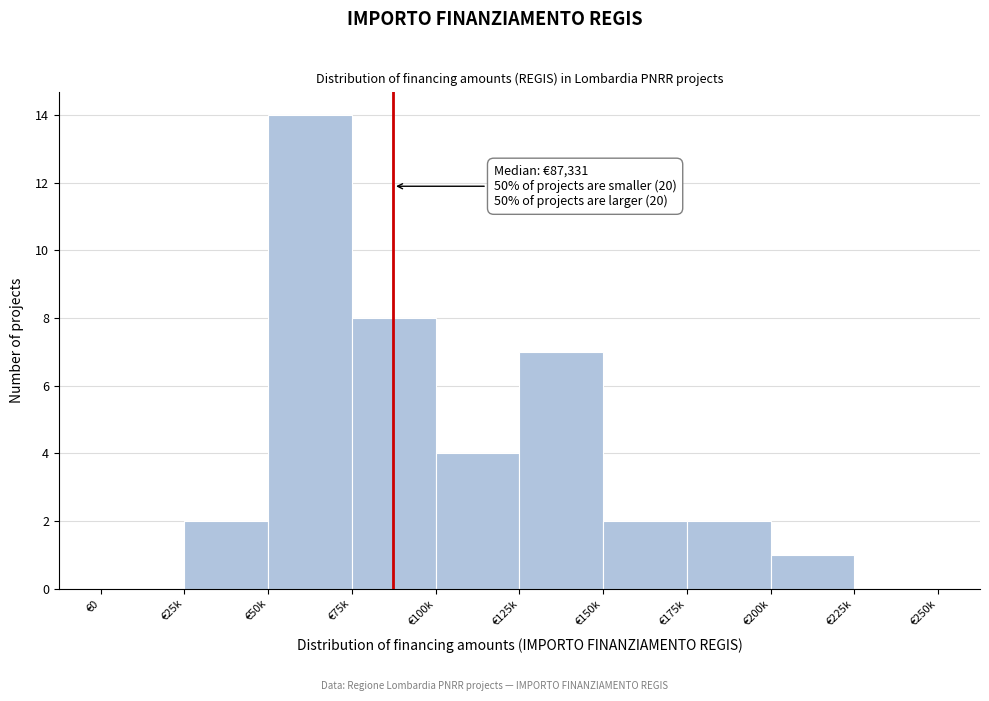

Reading left to right, transcribe all the data shown in this chart.

€0=0	€25k=2	€50k=14	€75k=8	€100k=4	€125k=7	€150k=2	€175k=2	€200k=1	€225k=0